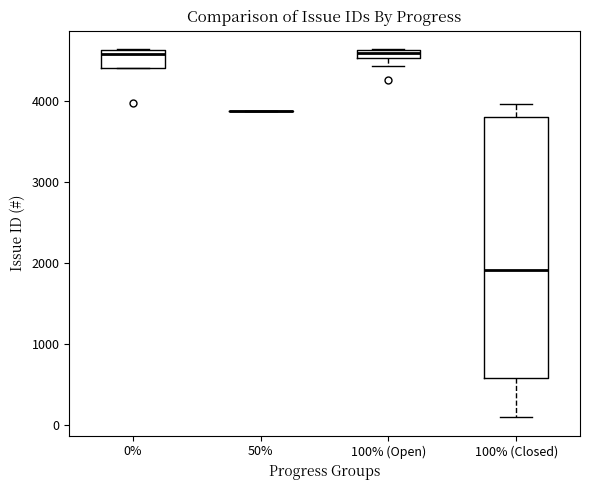

Which box is the tallest, from its lower edge to its upper edge?

100% (Closed)